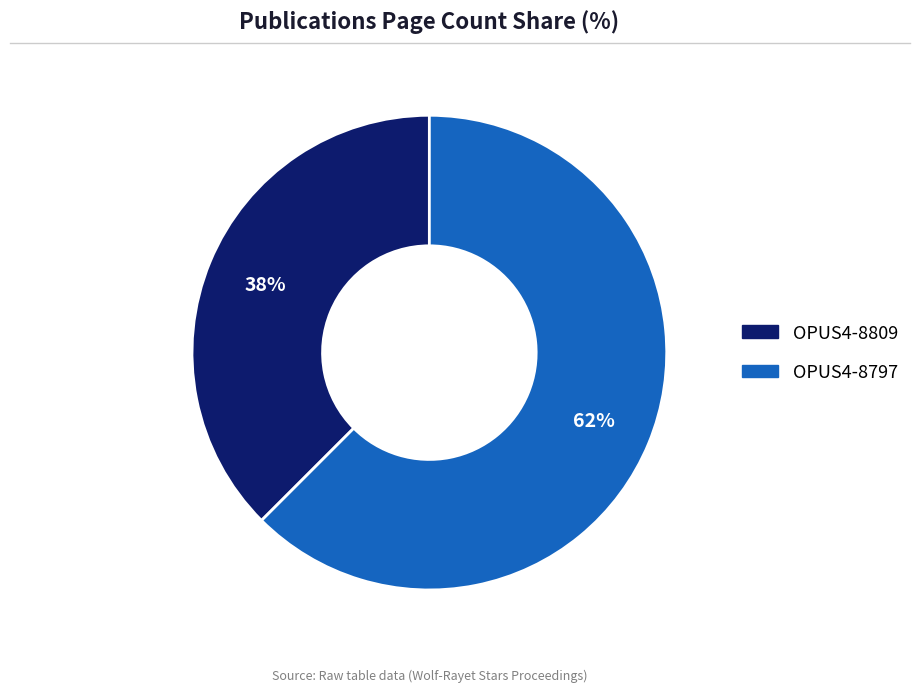

What is the smallest slice in the pie chart?

OPUS4-8809